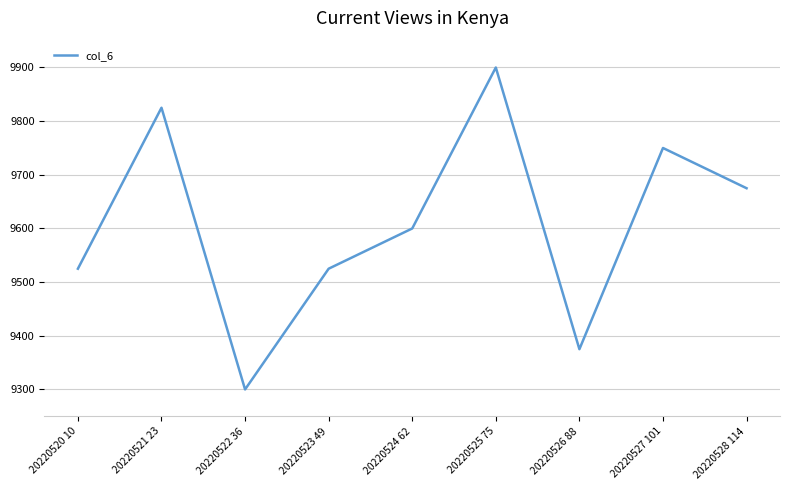

What is the change in value from 20220523 49 to 20220527 101?

+225